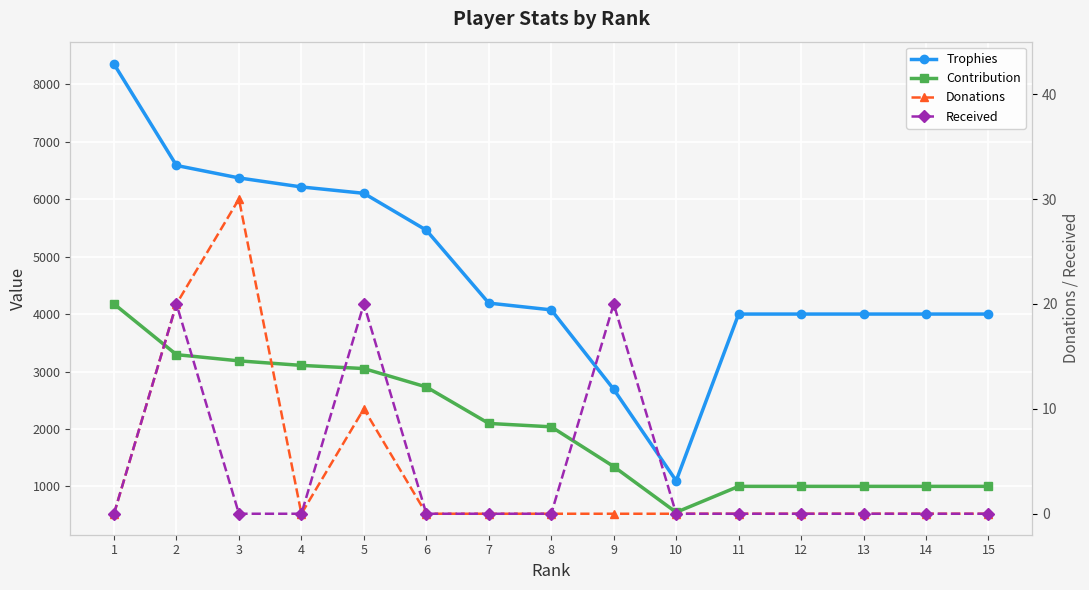

Rank the series by their maximum value, from lowest to highest.

Received, Donations, Contribution, Trophies